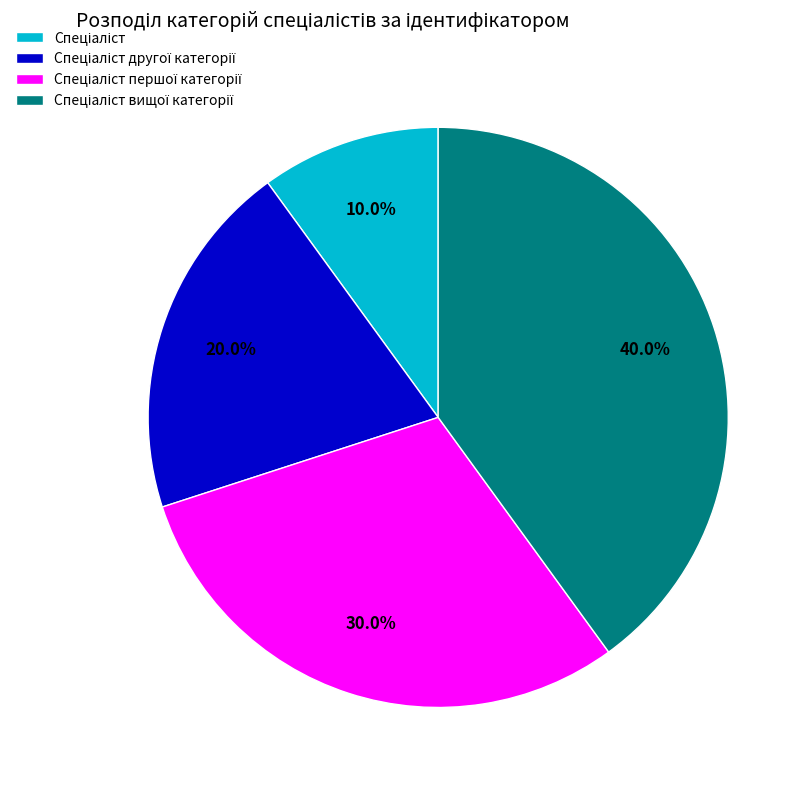

Is there any slice that represents more than half of the pie?

No